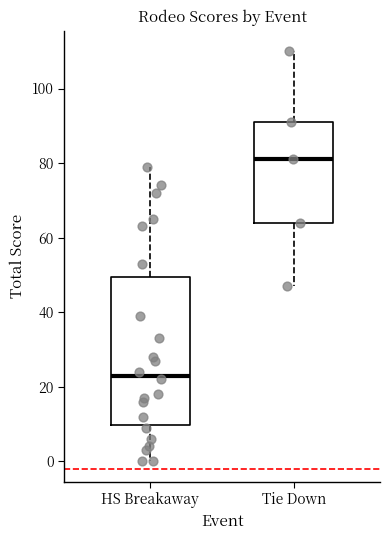

Where is the upper edge of the box for Tie Down on the y-axis? The values are not printed on the chart, so give them approximately, as read against the axis.

92